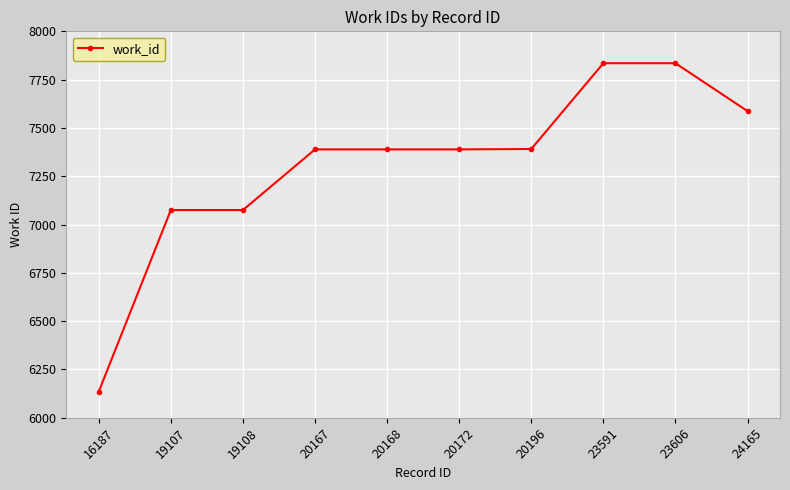

What is the sum of all values?

73100